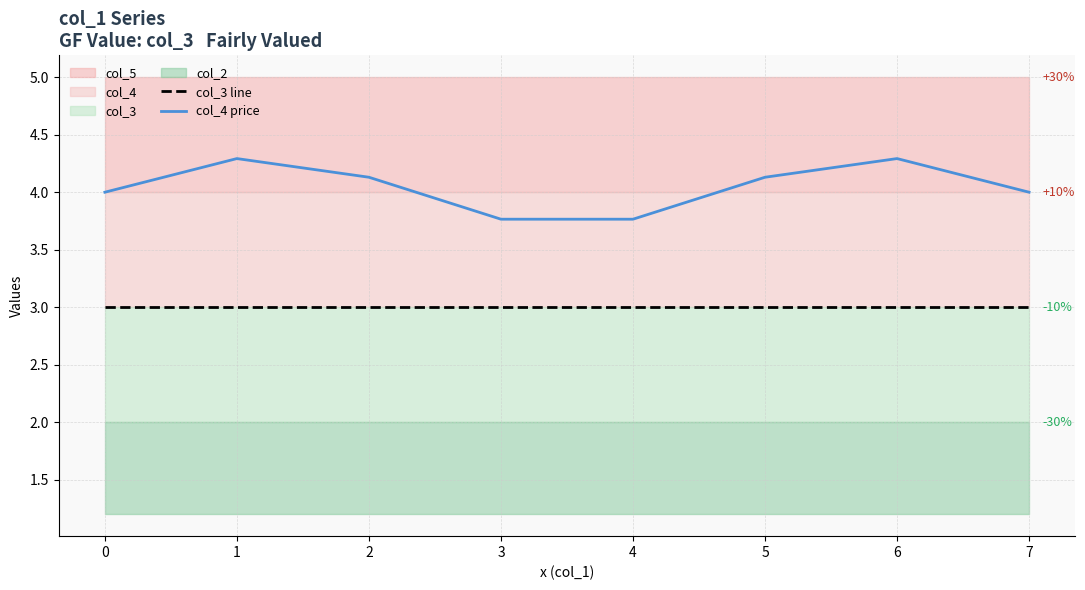

List the series in order of their peak value, highest first.

col_4 price, col_3 line